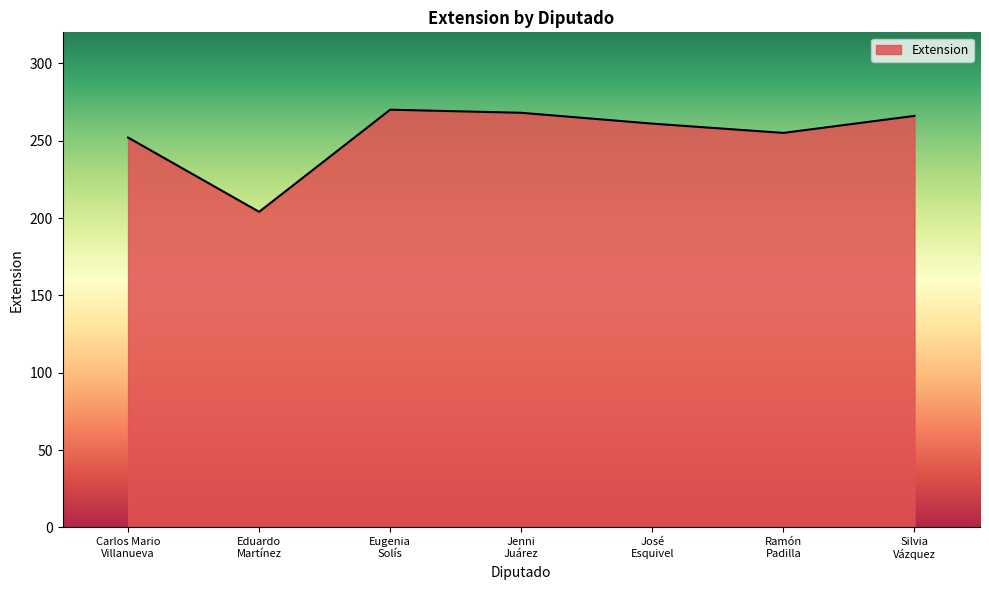

What is the smallest value displayed?

204